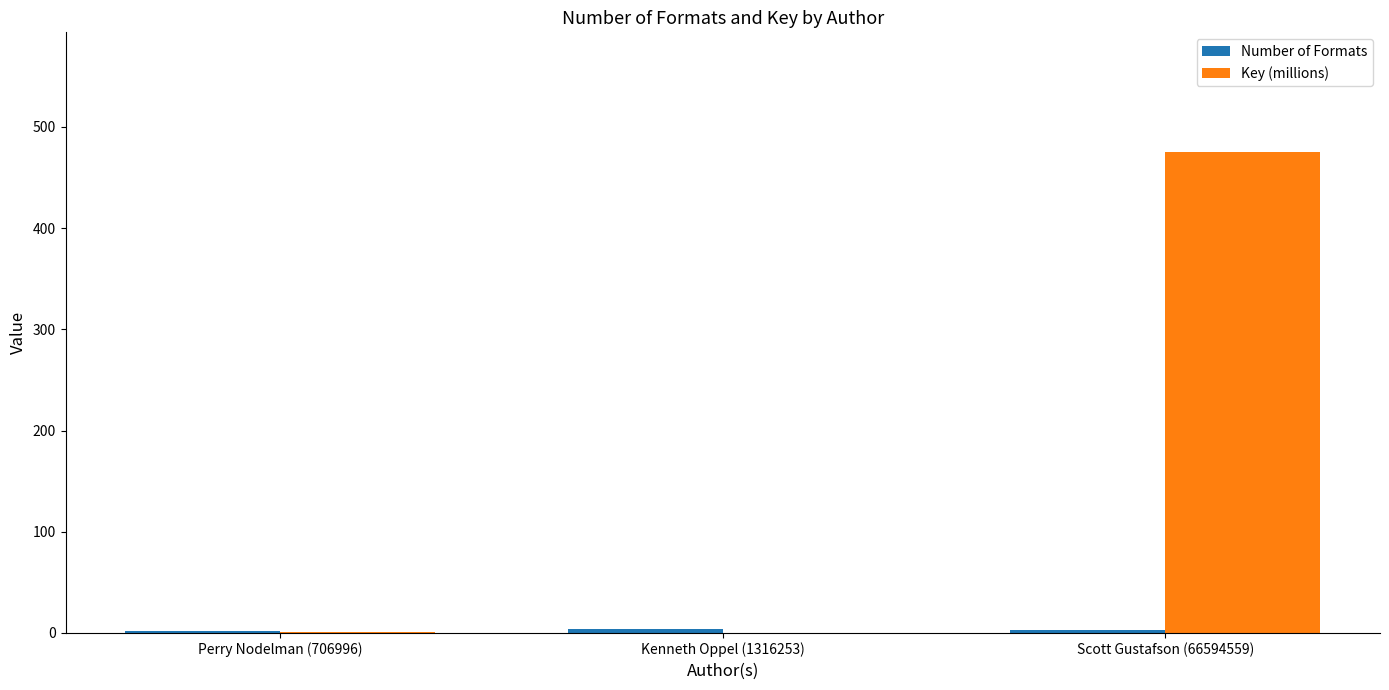

What is the sum of all Key (millions) values?

475.9